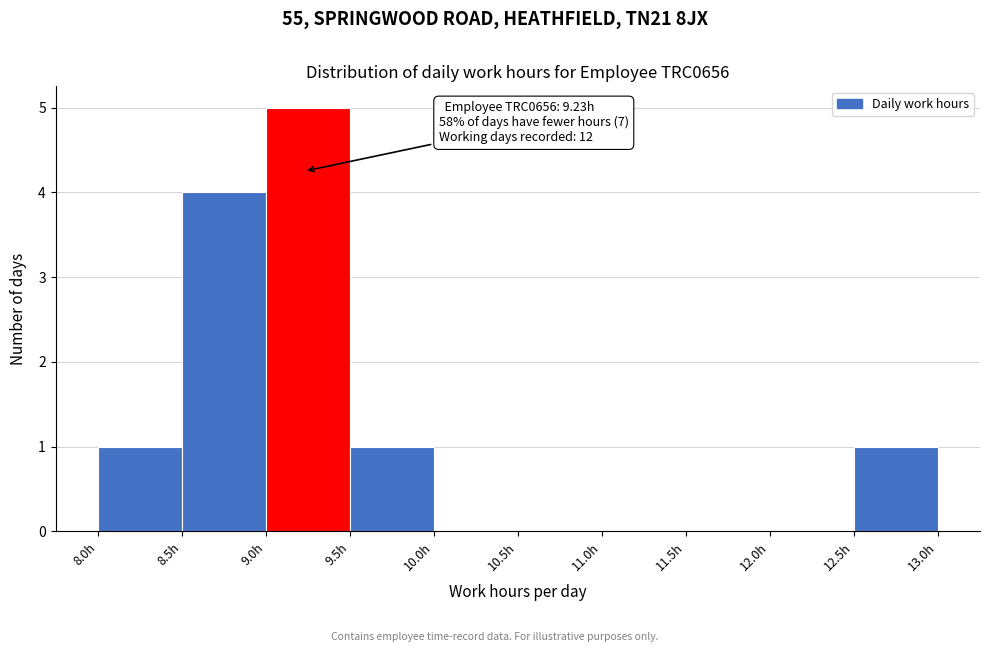

Over which range of the x-axis is the bar tallest?

9.0 to 9.5